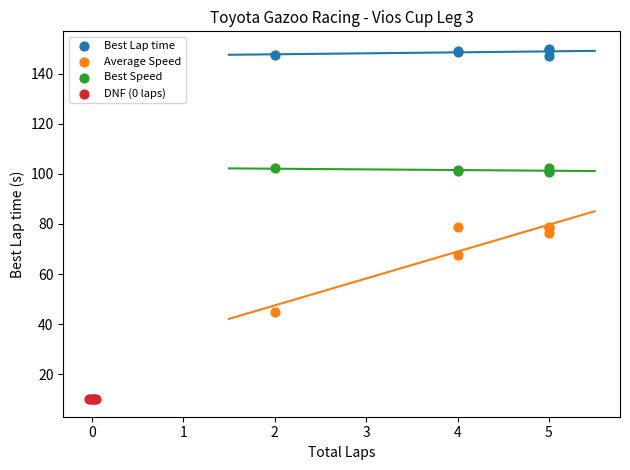

What are all the series names shown in the legend?

Best Lap time, Average Speed, Best Speed, DNF (0 laps)